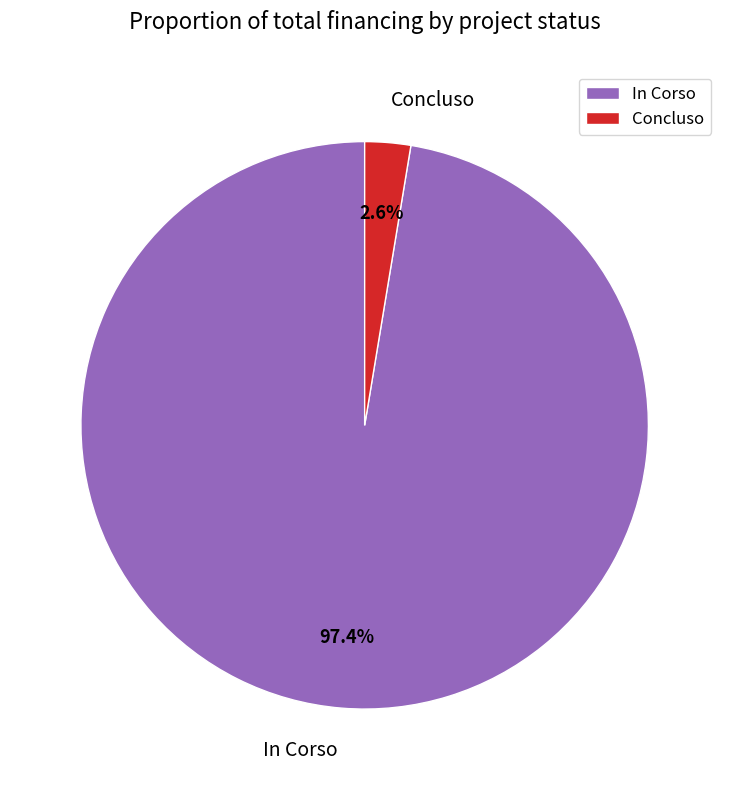

Is there a majority slice in this chart?

Yes